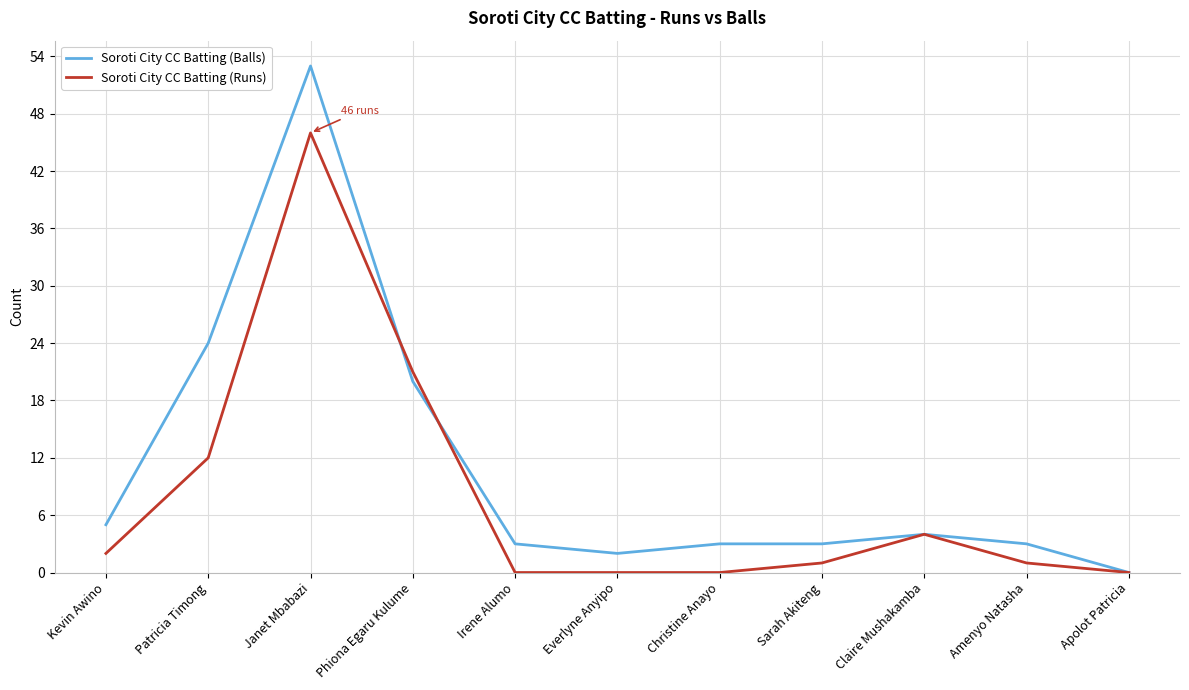

The value of Soroti City CC Batting (Balls) at Sarah Akiteng is 3. True or false?

True